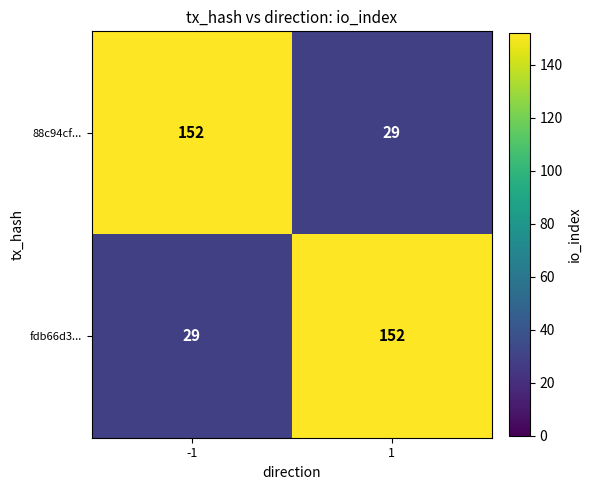

What is the minimum value for fdb66d3...?

29